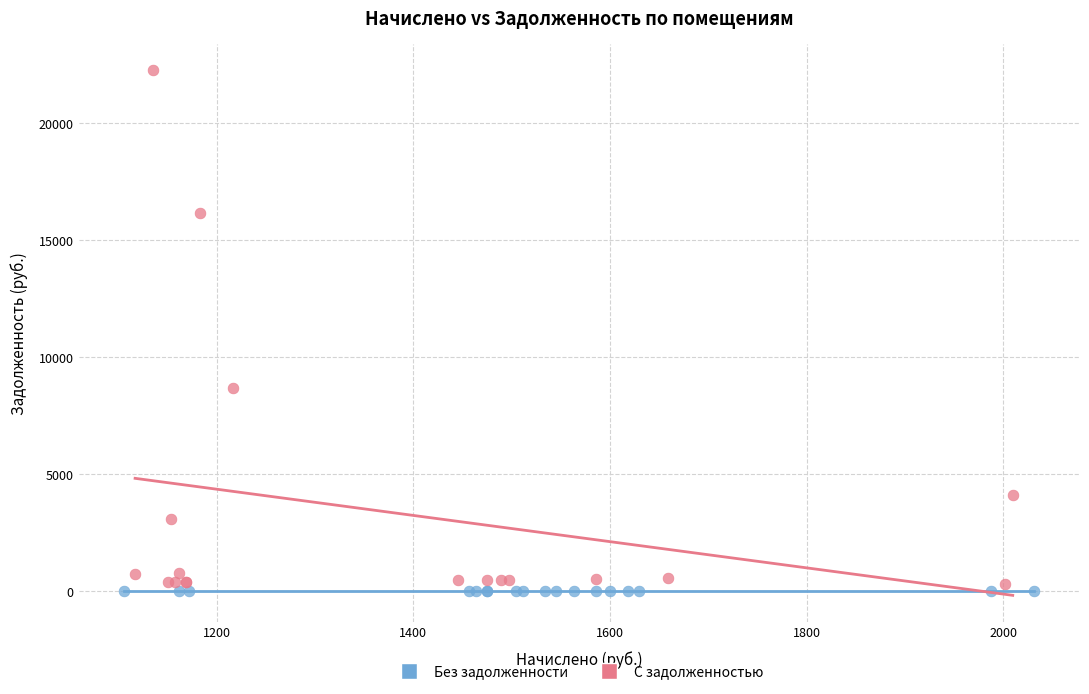

Which series reaches the maximum Y coordinate?

С задолженностью